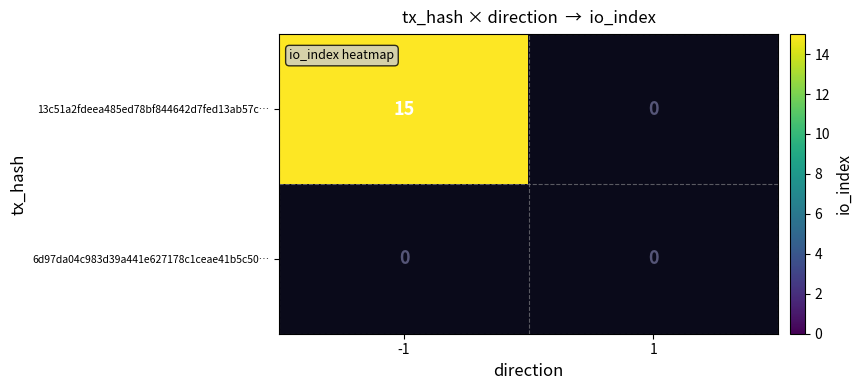

Which series has the widest spread of values?

13c51a2fdeea485ed78bf844642d7fed13ab57c